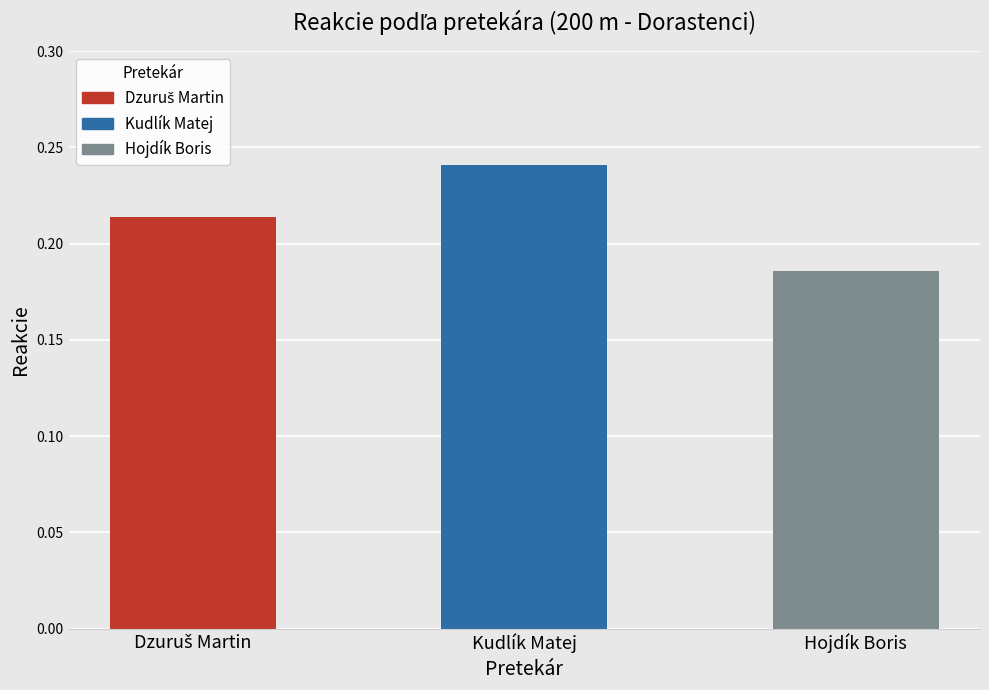

Between Kudlík Matej and Hojdík Boris, which is larger?

Kudlík Matej